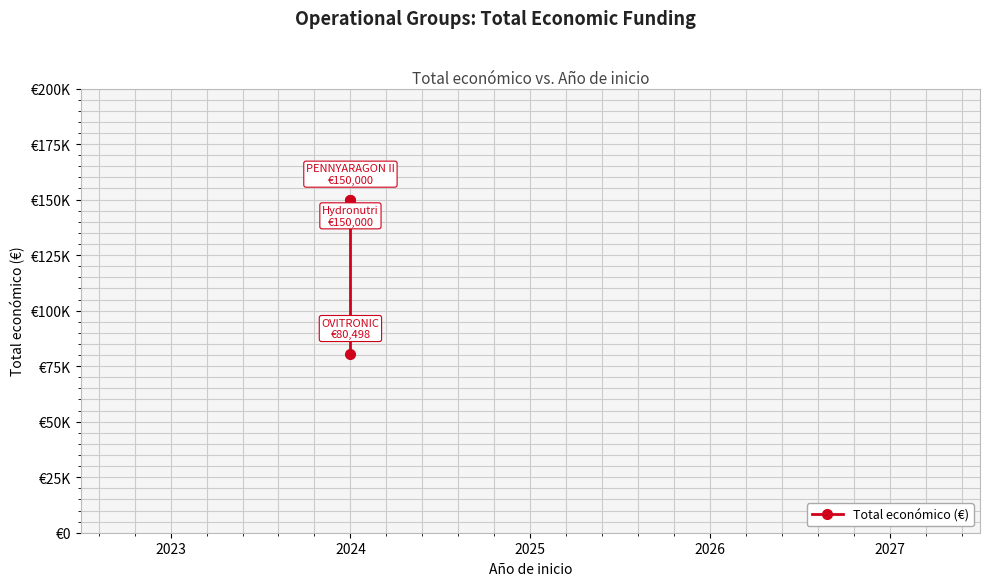

What is the difference between the maximum and minimum values?

69502